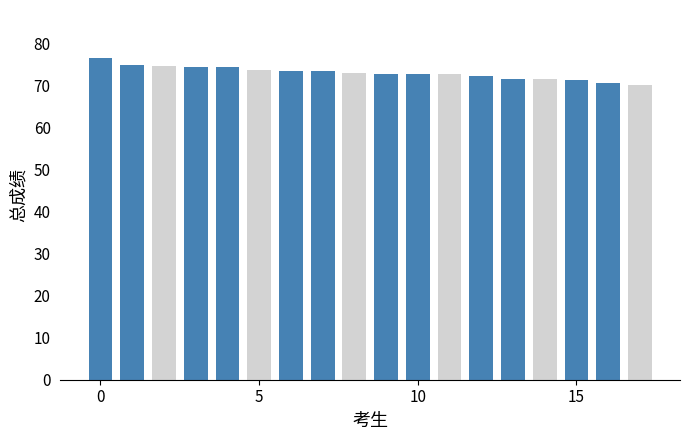

What is the smallest value displayed?

70.2